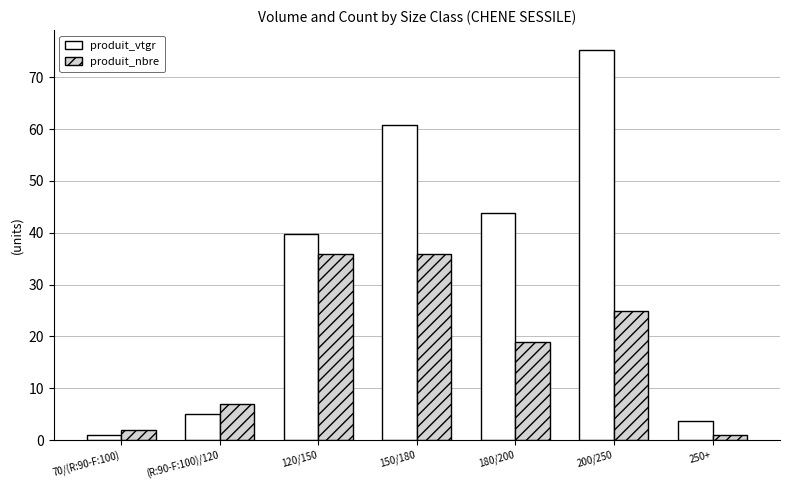

What is the sum of the produit_nbre values at 150/180 and 70/(R:90-F:100)?

38.0